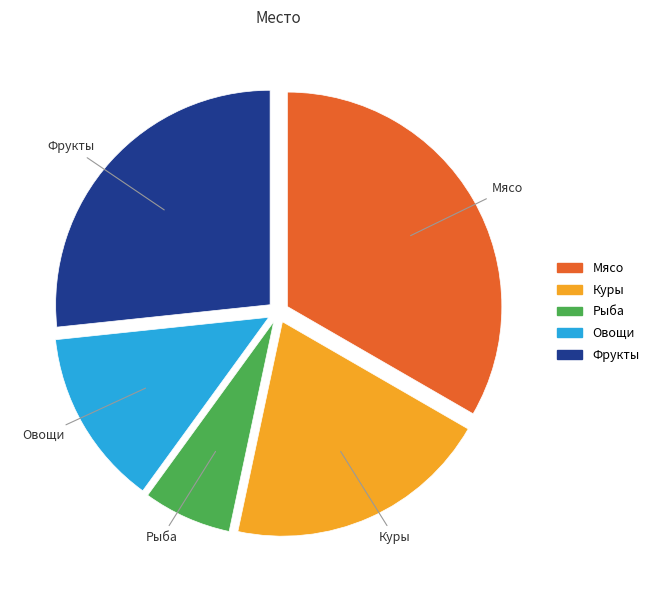

What is the smallest slice in the pie chart?

Рыба